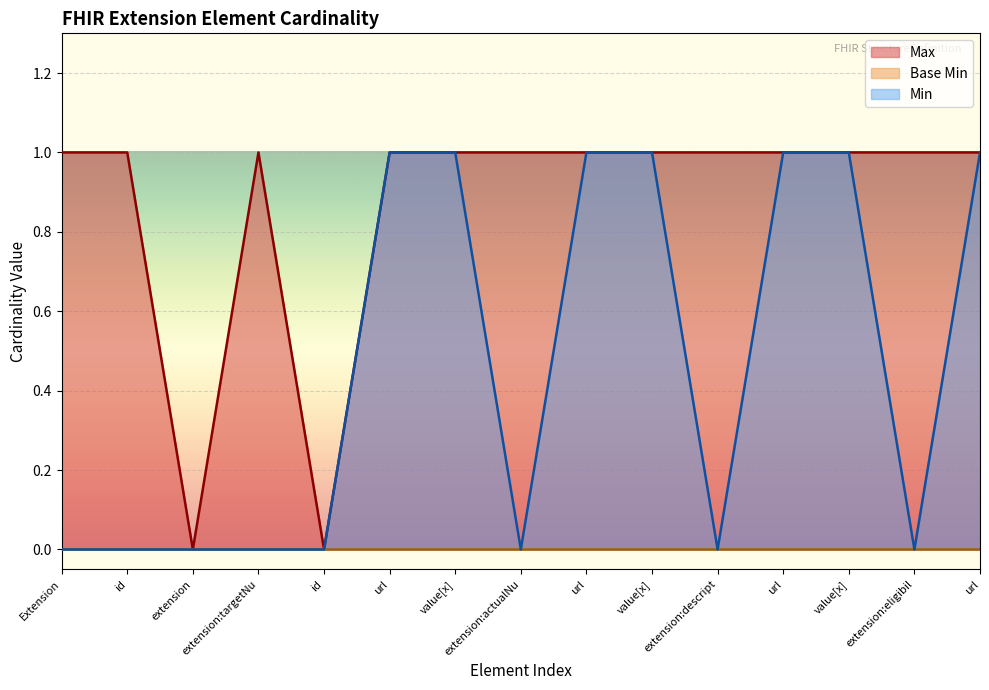

List the labels in order of value, largest first.

Extension, id, extension:targetNu, url, value[x], extension:actualNu, url, value[x], extension:descript, url, value[x], extension:eligibil, url, extension, id